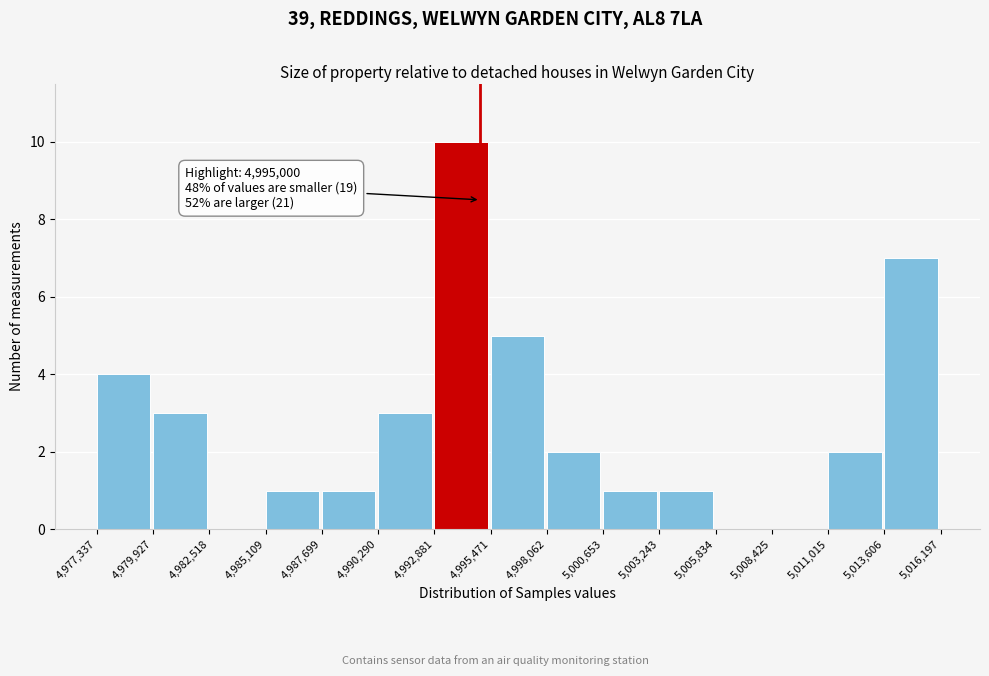

Over which range of the x-axis is the bar tallest?

4,992,881 to 4,995,471